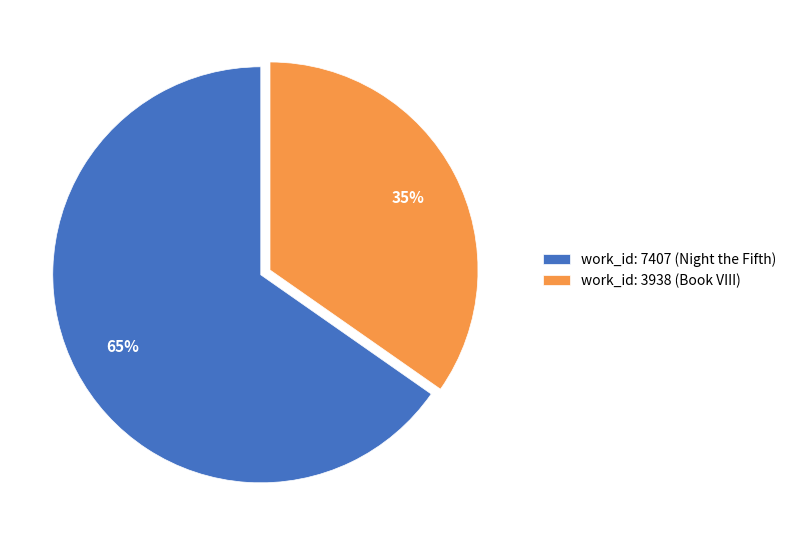

Between work_id: 7407 (Night the Fifth) and work_id: 3938 (Book VIII), which is larger?

work_id: 7407 (Night the Fifth)